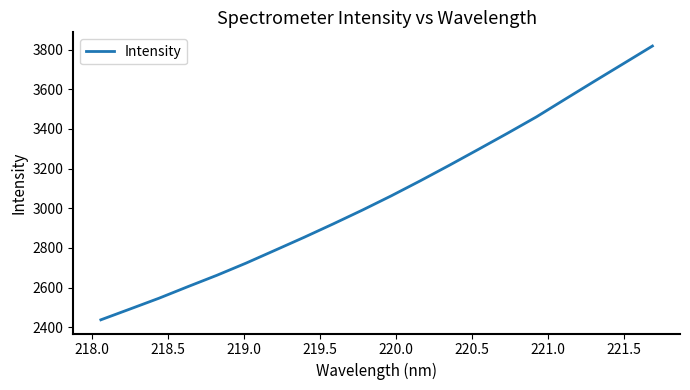

What is the maximum value shown in the chart?

3818.3